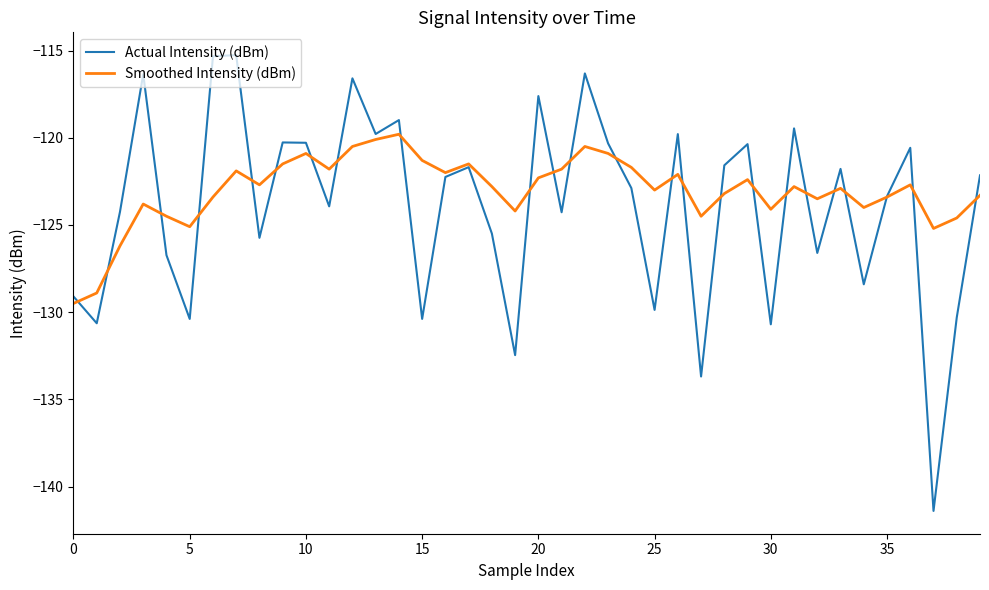

What is the greatest value displayed?

-115.3